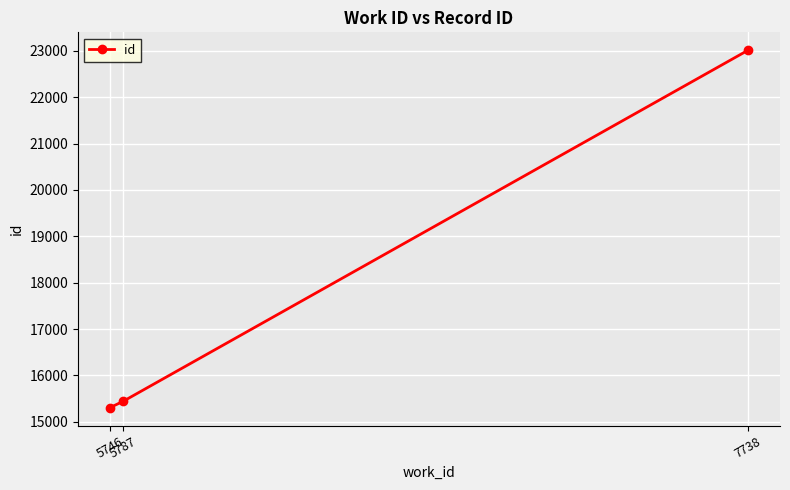

What is the ratio of the value at 7738 to the value at 5746?

1.5